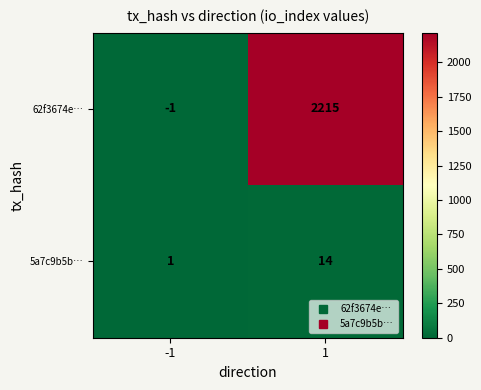

Rank the series by their average value, from lowest to highest.

5a7c9b5b…, 62f3674e…